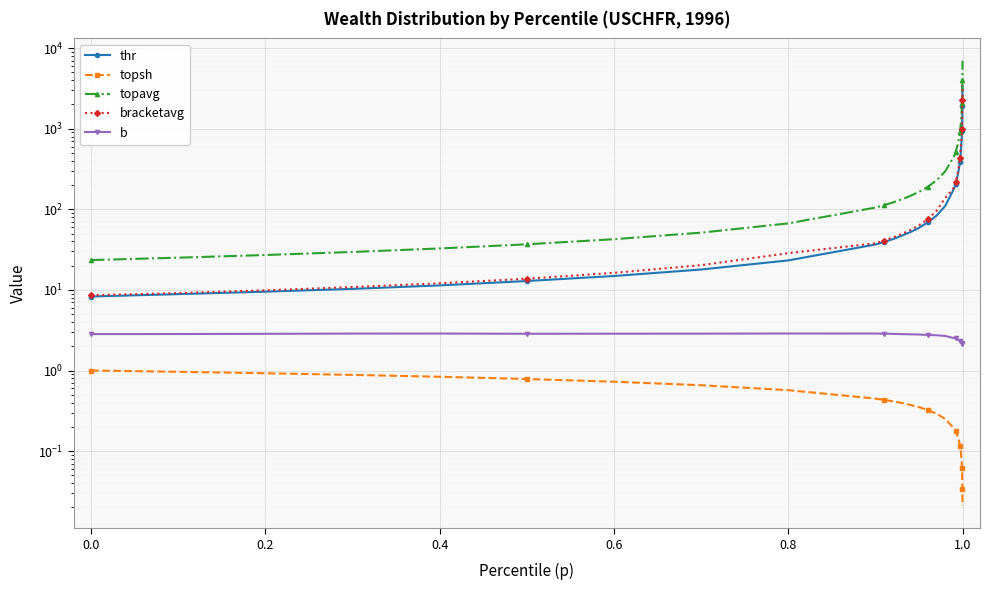

What is the difference between the highest and lowest values at 0.0?

24.1